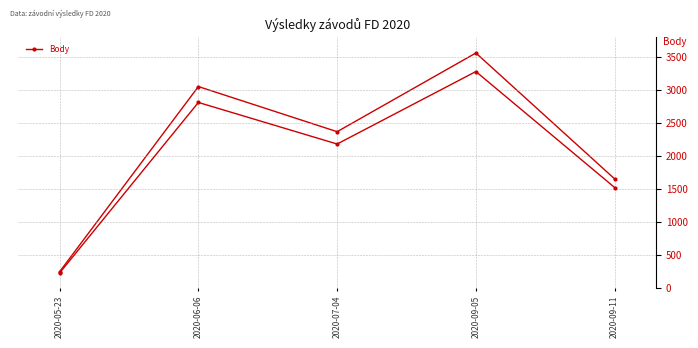

Which category has the lowest value across all series?

2020-05-23